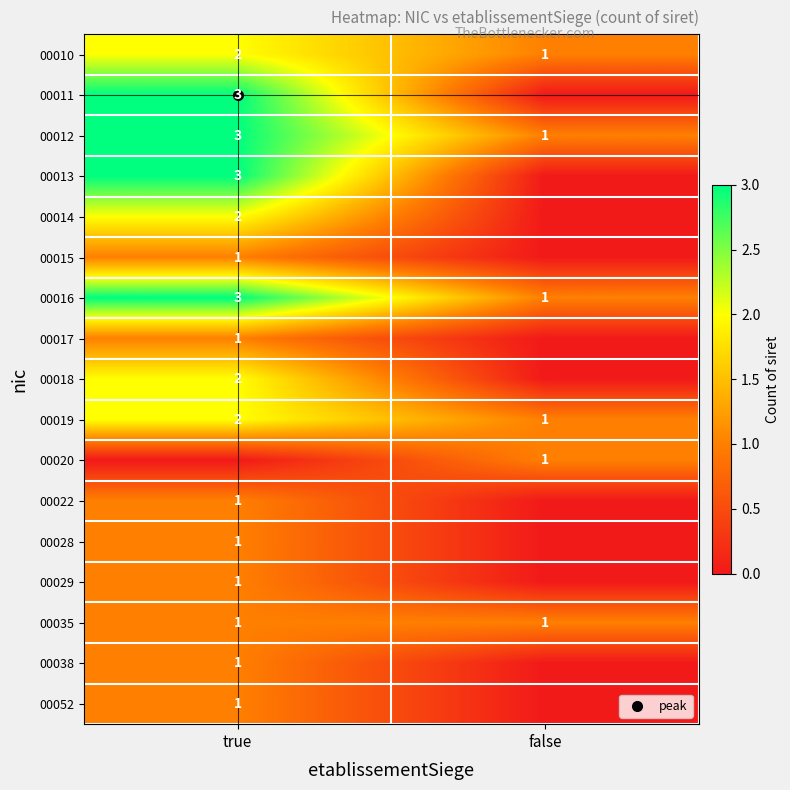

Which has a higher value, false or true?

true